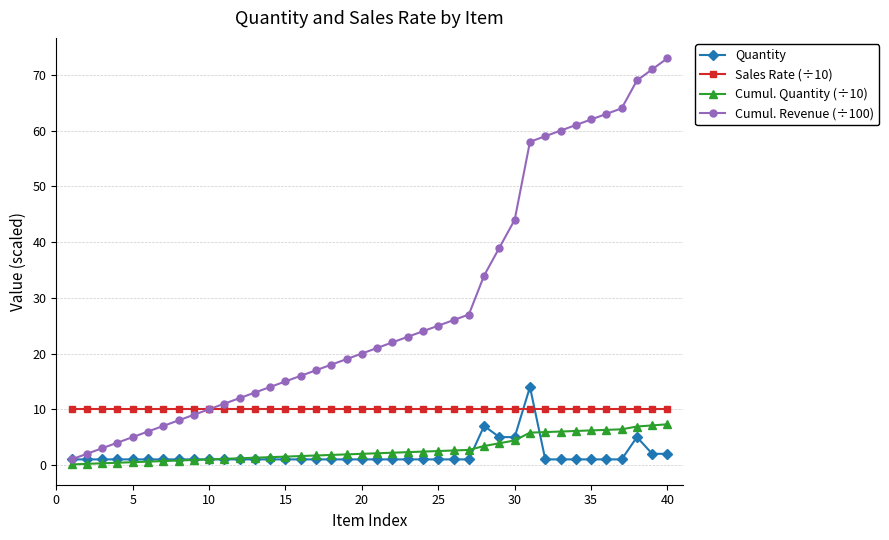

Which series has the widest spread of values?

Cumul. Revenue (÷100)